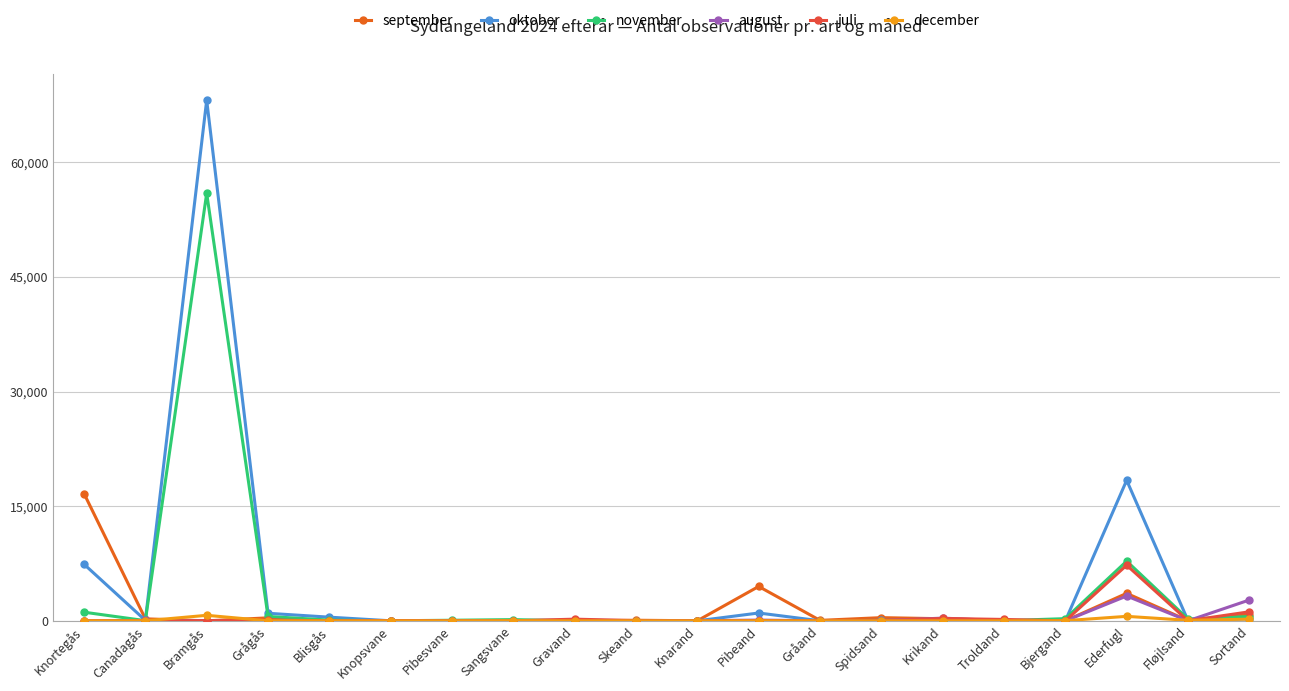

What is the maximum value for august?

3248